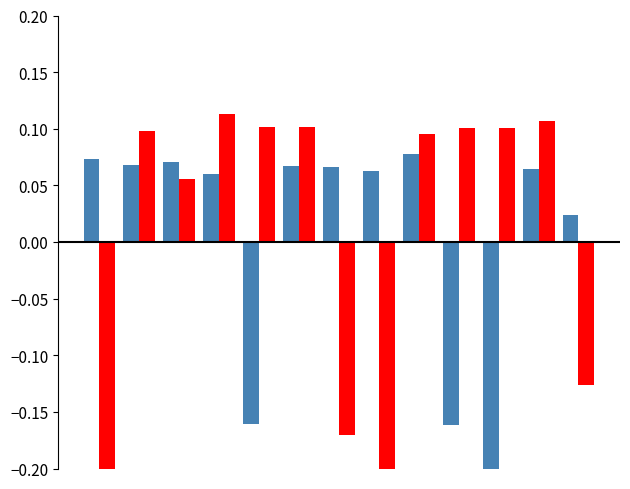

How many groups of bars are there?

13